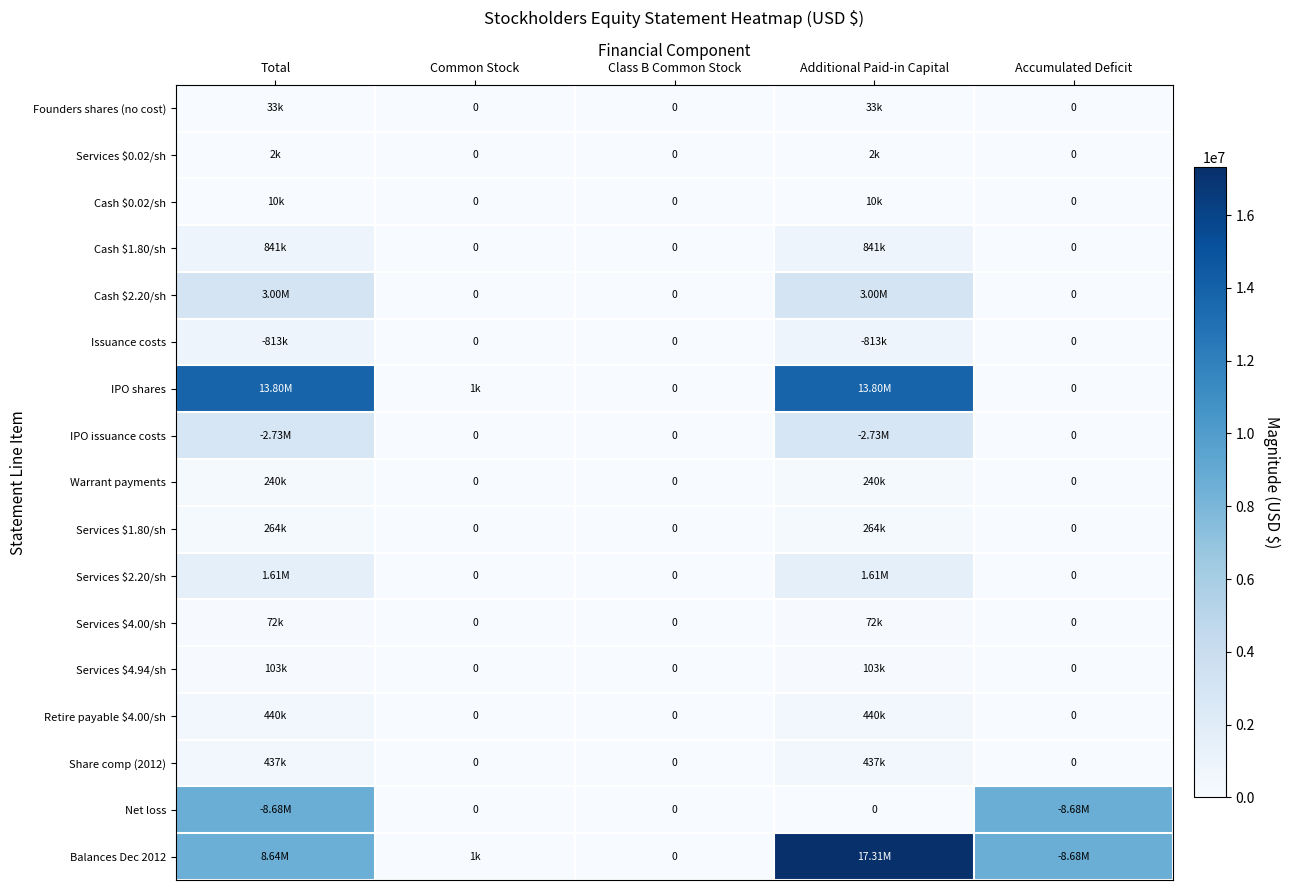

Which series has the widest spread of values?

Balances Dec 2012